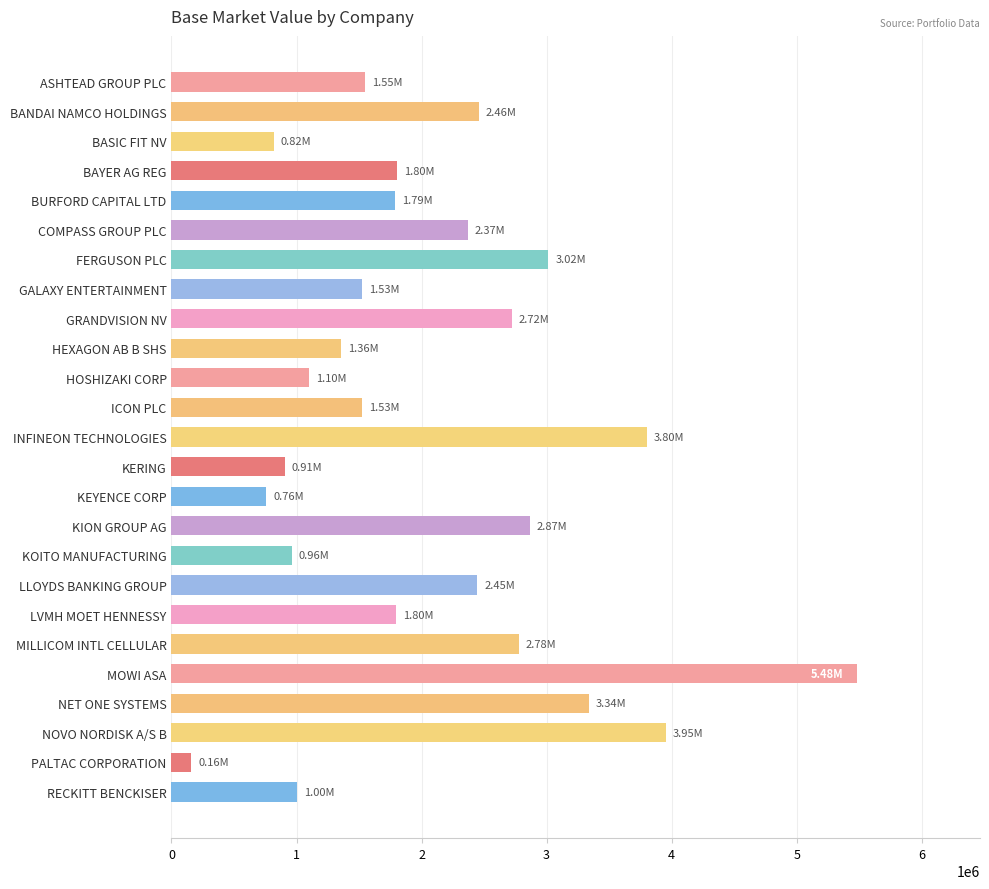

What is the label of the 20th bar from the bottom?

COMPASS GROUP PLC